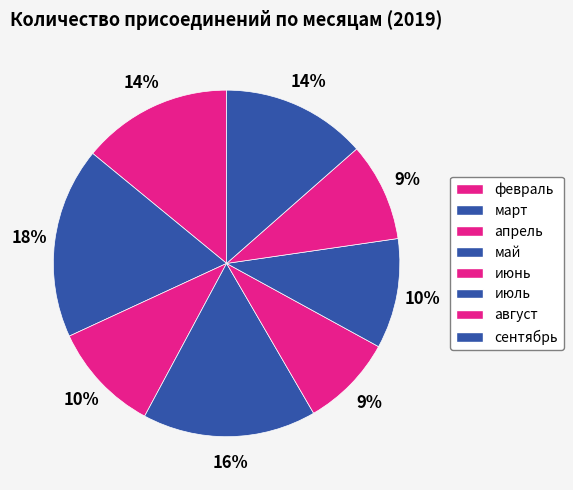

How much of the chart is everything except сентябрь?

86.5%